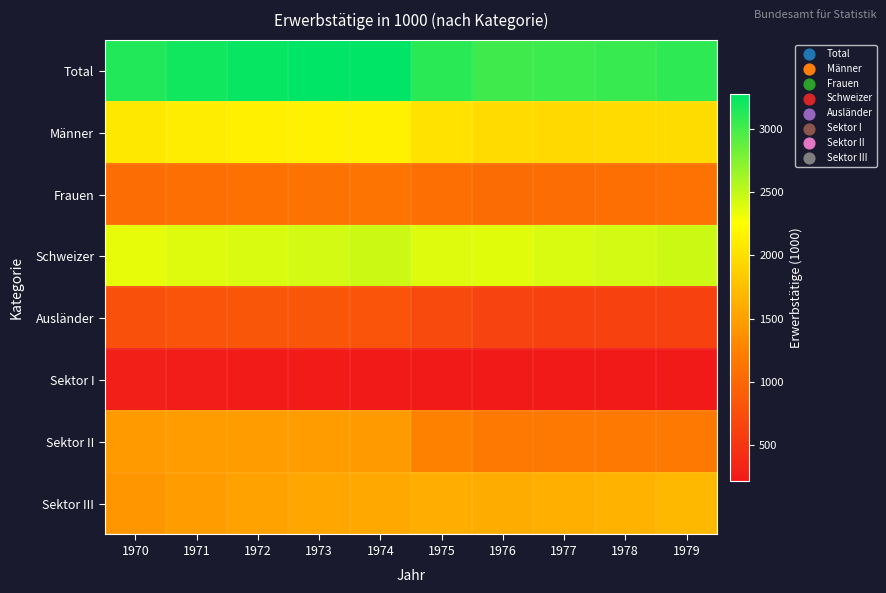

Which has a higher value, 1976 or 1978?

1978